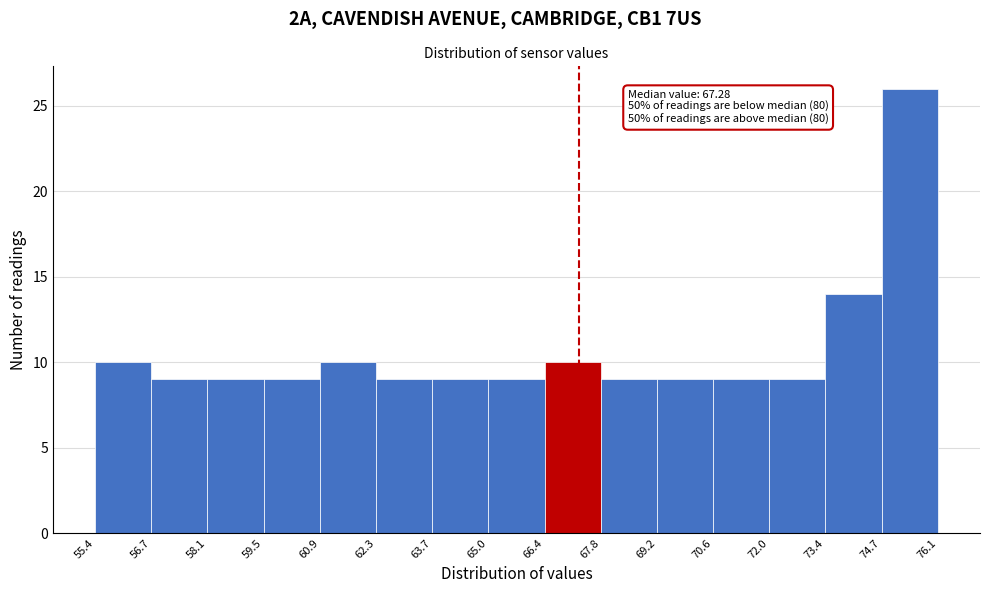

Over which range of the x-axis is the bar tallest?

74.7 to 76.1